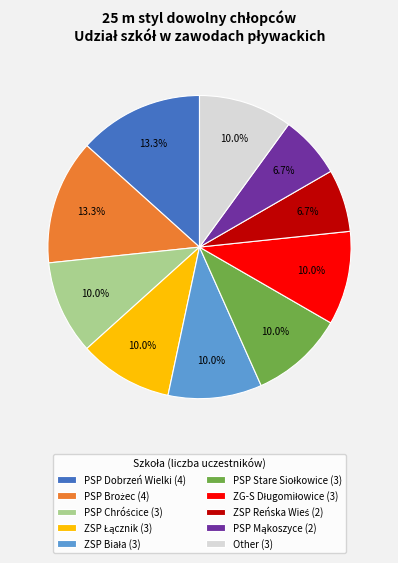

How many segments does this pie chart have?

10